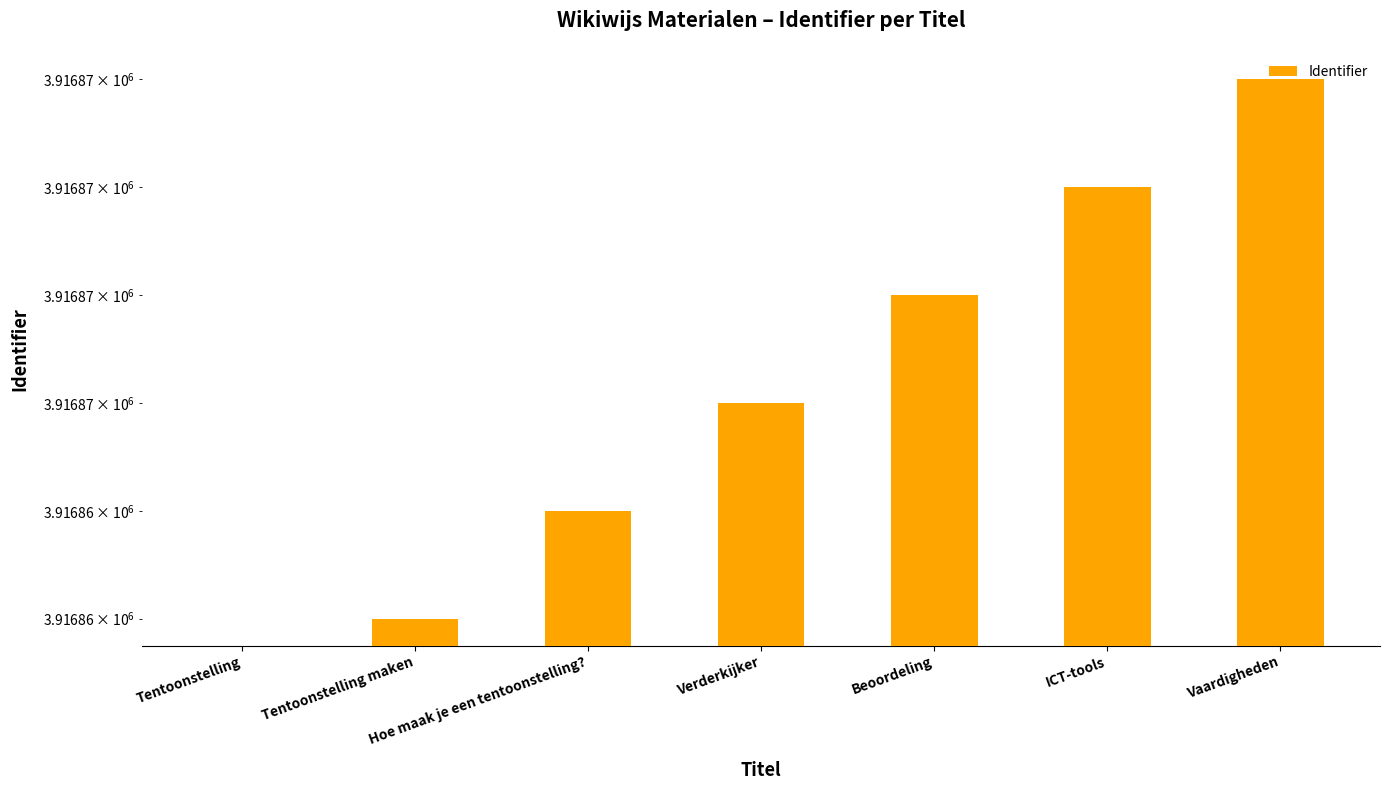

How many bars are there in total?

7